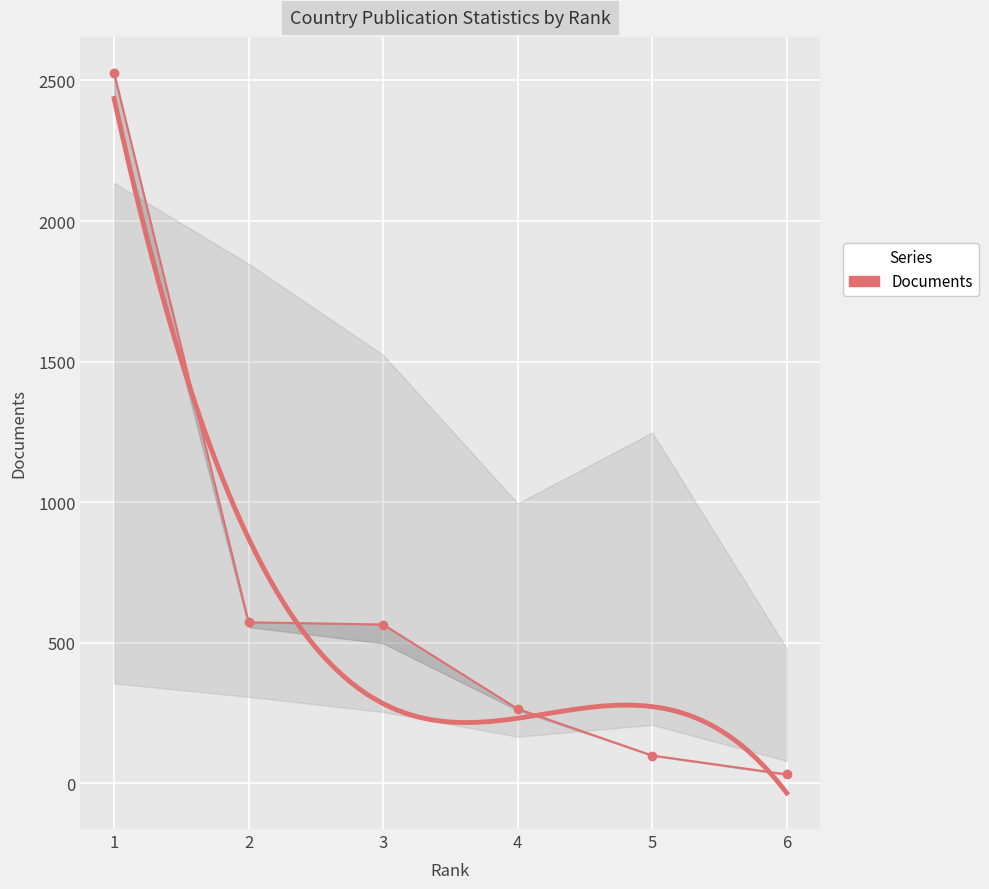

Where does the data first go above 565?

1